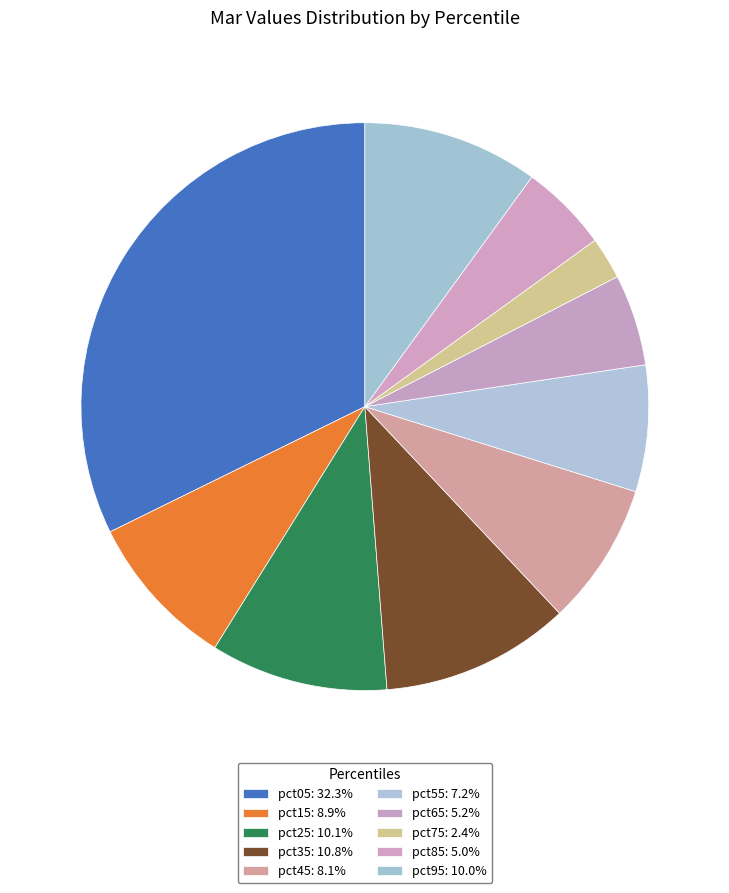

Which has a higher value, pct35 or pct25?

pct35